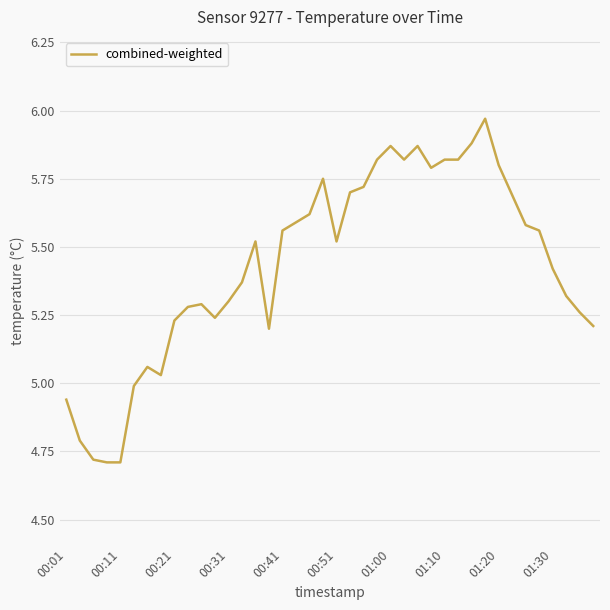

What is the difference between the maximum and minimum values?

1.3